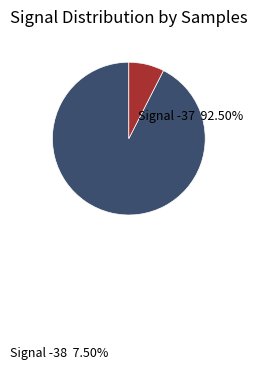

Does any single category account for the majority?

Yes